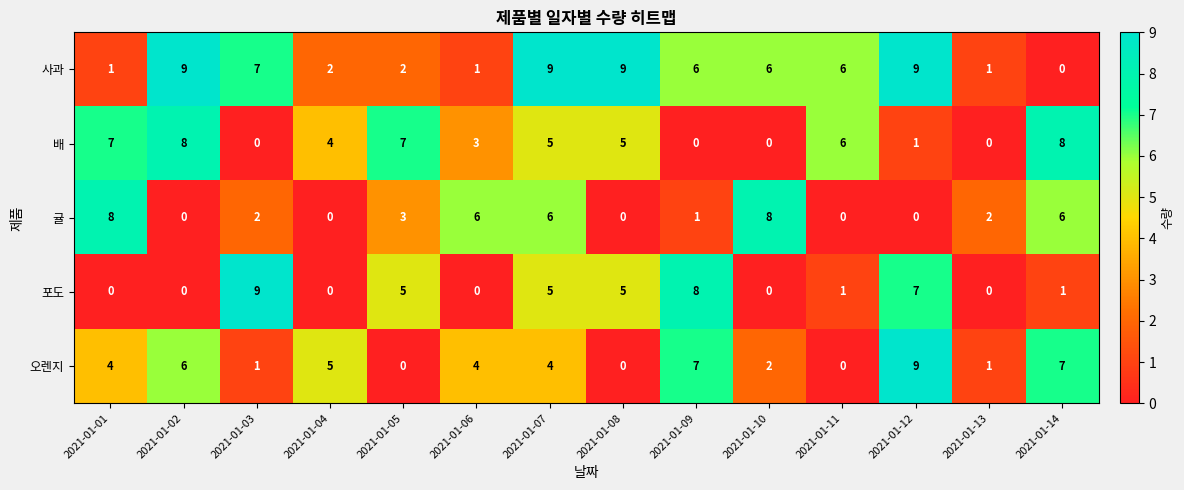

What is the maximum value for 포도?

9